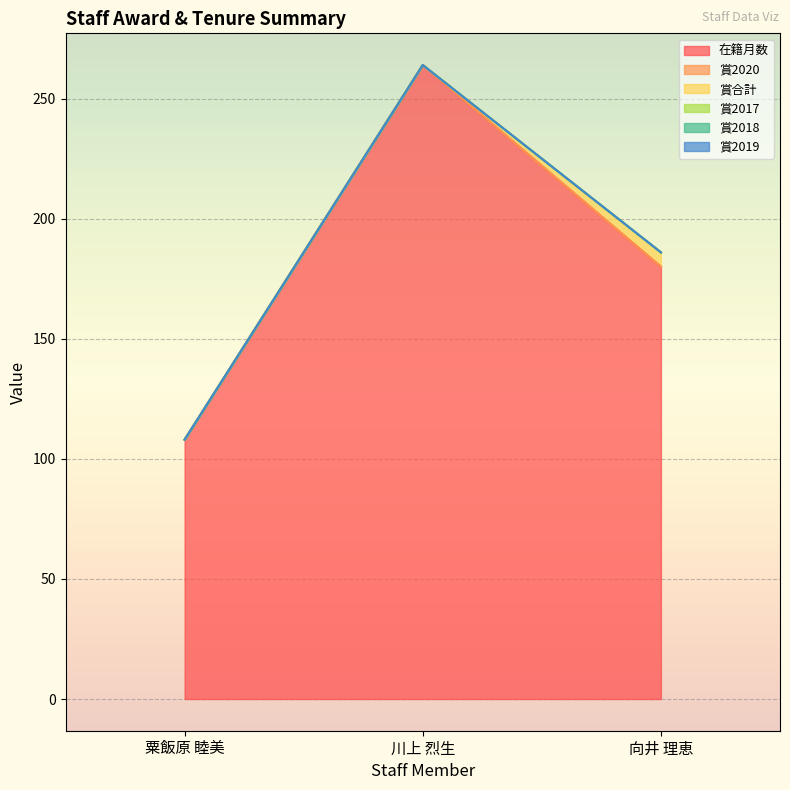

What is the difference between the highest and lowest values at 向井 理恵?

180